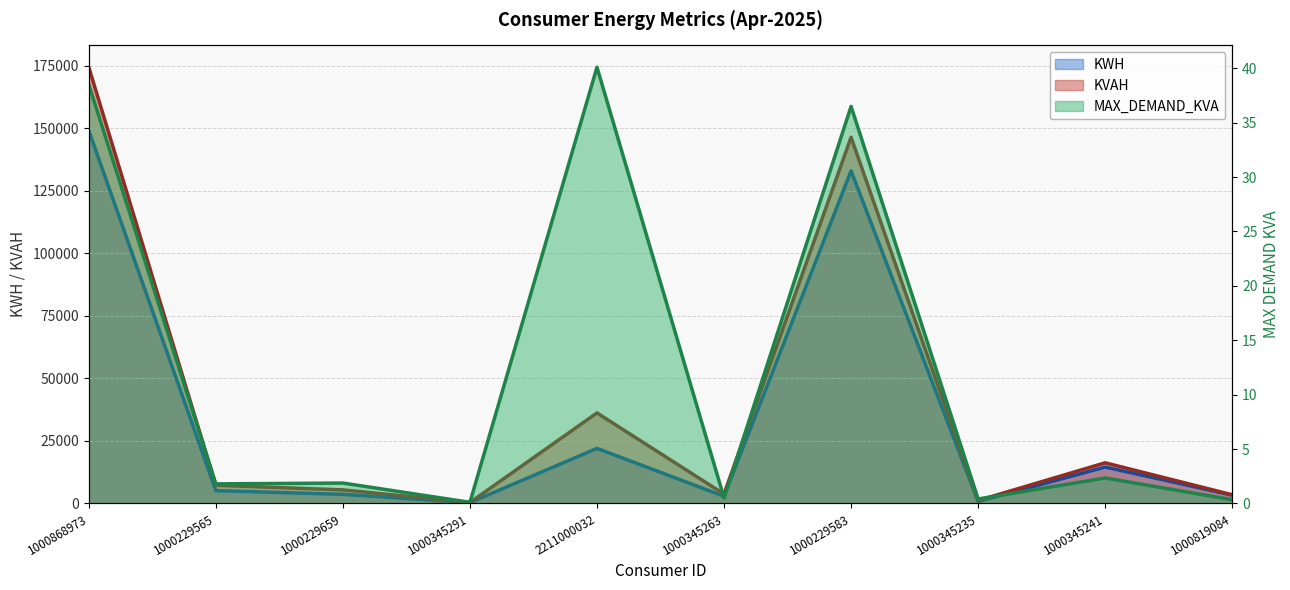

What is the spread (max minus min) of values at 2211000032?

36129.9